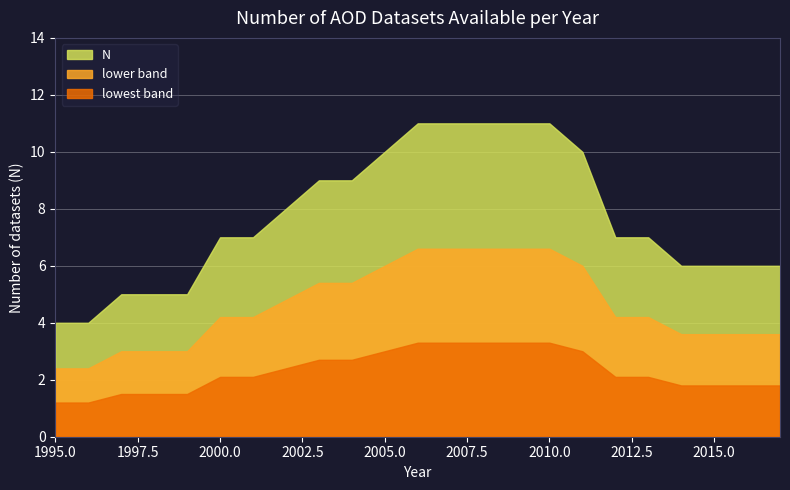

What is the difference between the maximum and minimum values in the lower band series?

4.2